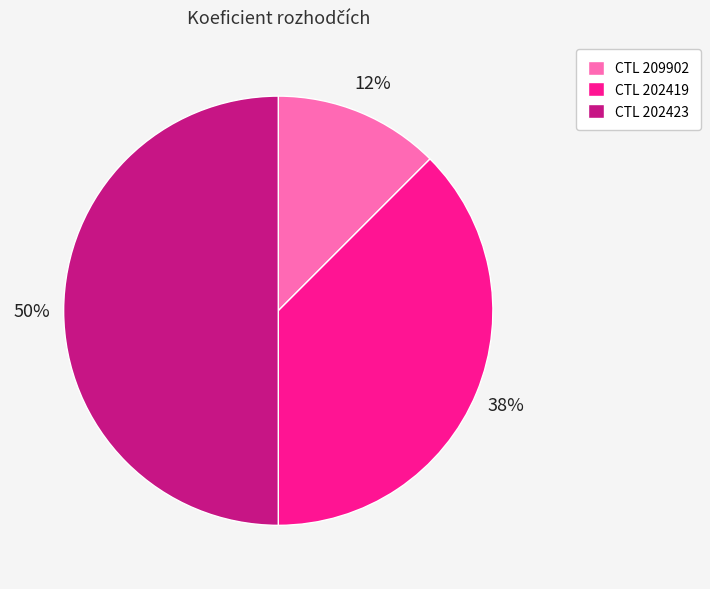

To the nearest percent, what is the average slice percentage?

33%